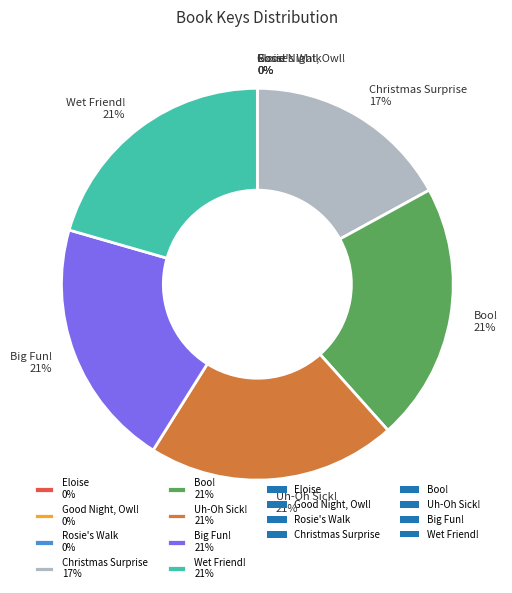

Does Christmas Surprise 17% account for over 50% of the chart?

No